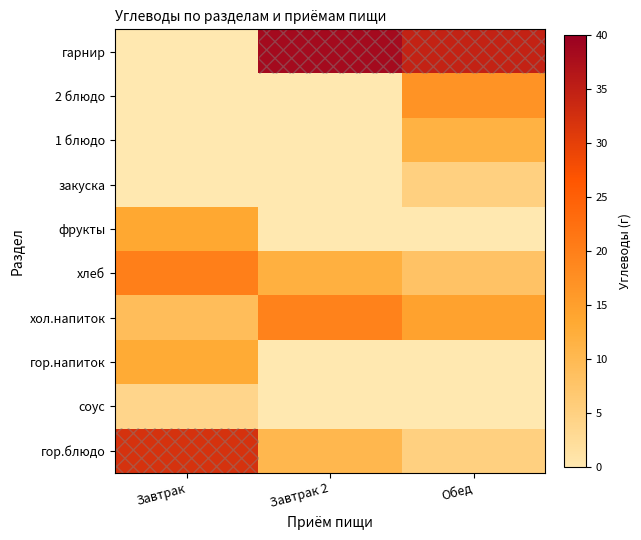

What is the maximum value shown in the chart?

38.4